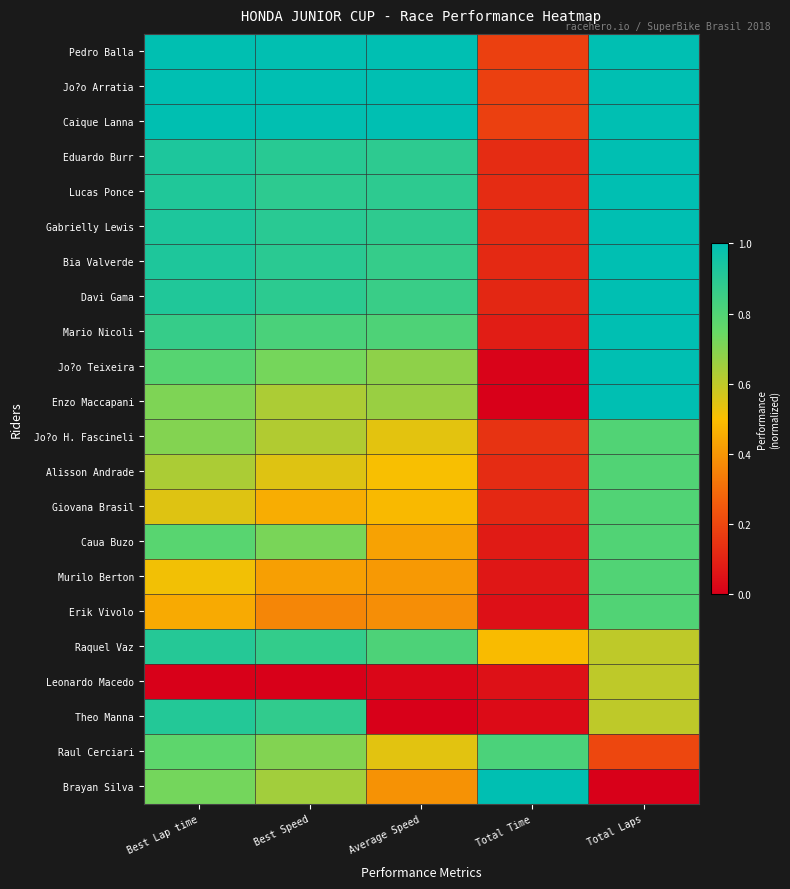

Reading left to right, what are all the values shown in this chart?

Pedro Balla: Best Lap time=1.0	Best Speed=1.0	Average Speed=1.0	Total Time=0.2	Total Laps=1.0
Jo?o Arratia: Best Lap time=1.0	Best Speed=1.0	Average Speed=1.0	Total Time=0.2	Total Laps=1.0
Caique Lanna: Best Lap time=1.0	Best Speed=1.0	Average Speed=1.0	Total Time=0.2	Total Laps=1.0
Eduardo Burr: Best Lap time=0.9	Best Speed=0.9	Average Speed=0.9	Total Time=0.1	Total Laps=1.0
Lucas Ponce: Best Lap time=0.9	Best Speed=0.9	Average Speed=0.9	Total Time=0.1	Total Laps=1.0
Gabrielly Lewis: Best Lap time=0.9	Best Speed=0.9	Average Speed=0.9	Total Time=0.1	Total Laps=1.0
Bia Valverde: Best Lap time=0.9	Best Speed=0.9	Average Speed=0.9	Total Time=0.1	Total Laps=1.0
Davi Gama: Best Lap time=0.9	Best Speed=0.9	Average Speed=0.9	Total Time=0.1	Total Laps=1.0
Mario Nicoli: Best Lap time=0.9	Best Speed=0.8	Average Speed=0.8	Total Time=0.1	Total Laps=1.0
Jo?o Teixeira: Best Lap time=0.8	Best Speed=0.7	Average Speed=0.7	Total Time=0.0	Total Laps=1.0
Enzo Maccapani: Best Lap time=0.7	Best Speed=0.6	Average Speed=0.7	Total Time=0.0	Total Laps=1.0
Jo?o H. Fascineli: Best Lap time=0.7	Best Speed=0.6	Average Speed=0.5	Total Time=0.1	Total Laps=0.8
Alisson Andrade: Best Lap time=0.6	Best Speed=0.5	Average Speed=0.5	Total Time=0.1	Total Laps=0.8
Giovana Brasil: Best Lap time=0.5	Best Speed=0.5	Average Speed=0.5	Total Time=0.1	Total Laps=0.8
Caua Buzo: Best Lap time=0.8	Best Speed=0.7	Average Speed=0.4	Total Time=0.1	Total Laps=0.8
Murilo Berton: Best Lap time=0.5	Best Speed=0.4	Average Speed=0.4	Total Time=0.1	Total Laps=0.8
Erik Vivolo: Best Lap time=0.4	Best Speed=0.4	Average Speed=0.4	Total Time=0.0	Total Laps=0.8
Raquel Vaz: Best Lap time=0.9	Best Speed=0.9	Average Speed=0.8	Total Time=0.5	Total Laps=0.6
Leonardo Macedo: Best Lap time=0.0	Best Speed=0.0	Average Speed=0.0	Total Time=0.0	Total Laps=0.6
Theo Manna: Best Lap time=0.9	Best Speed=0.9	Average Speed=0.0	Total Time=0.0	Total Laps=0.6
Raul Cerciari: Best Lap time=0.8	Best Speed=0.7	Average Speed=0.5	Total Time=0.8	Total Laps=0.2
Brayan Silva: Best Lap time=0.7	Best Speed=0.6	Average Speed=0.4	Total Time=1.0	Total Laps=0.0